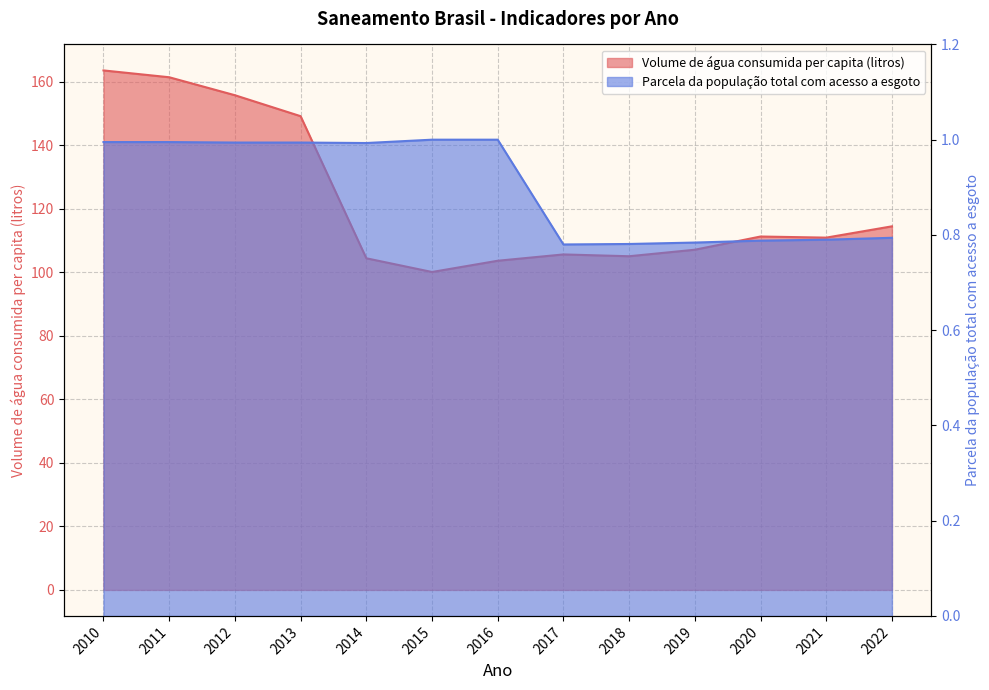

Does the chart have visible grid lines?

Yes